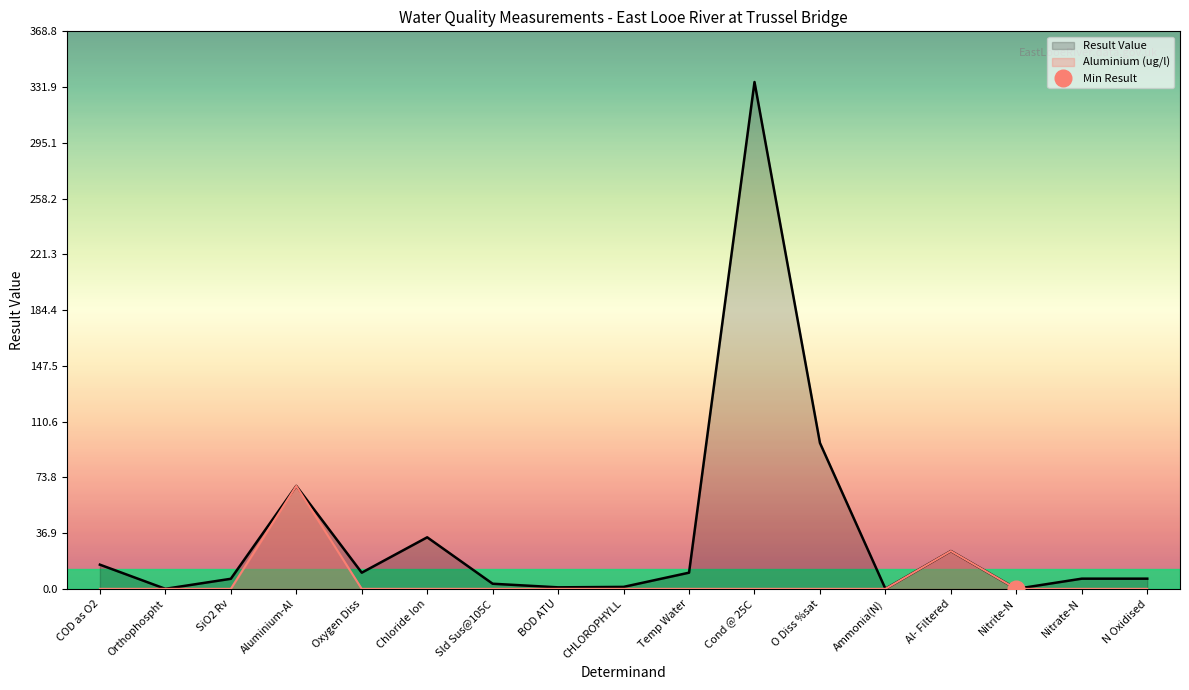

Reading right to left, what are all the values shown in this chart?

Result Value: N Oxidised=6.7	Nitrate-N=6.7	Nitrite-N=0.0	Al- Filtered=25.0	Ammonia(N)=0.0	O Diss %sat=96.5	Cond @ 25C=335.3	Temp Water=10.7	CHLOROPHYLL=1.3	BOD ATU=1.0	Sld Sus@105C=3.4	Chloride Ion=34.1	Oxygen Diss=10.7	Aluminium-Al=68.1	SiO2 Rv=6.7	Orthophospht=0.0	COD as O2=16.0
Aluminium (ug/l): N Oxidised=0.0	Nitrate-N=0.0	Nitrite-N=0.0	Al- Filtered=25.0	Ammonia(N)=0.0	O Diss %sat=0.0	Cond @ 25C=0.0	Temp Water=0.0	CHLOROPHYLL=0.0	BOD ATU=0.0	Sld Sus@105C=0.0	Chloride Ion=0.0	Oxygen Diss=0.0	Aluminium-Al=68.1	SiO2 Rv=0.0	Orthophospht=0.0	COD as O2=0.0